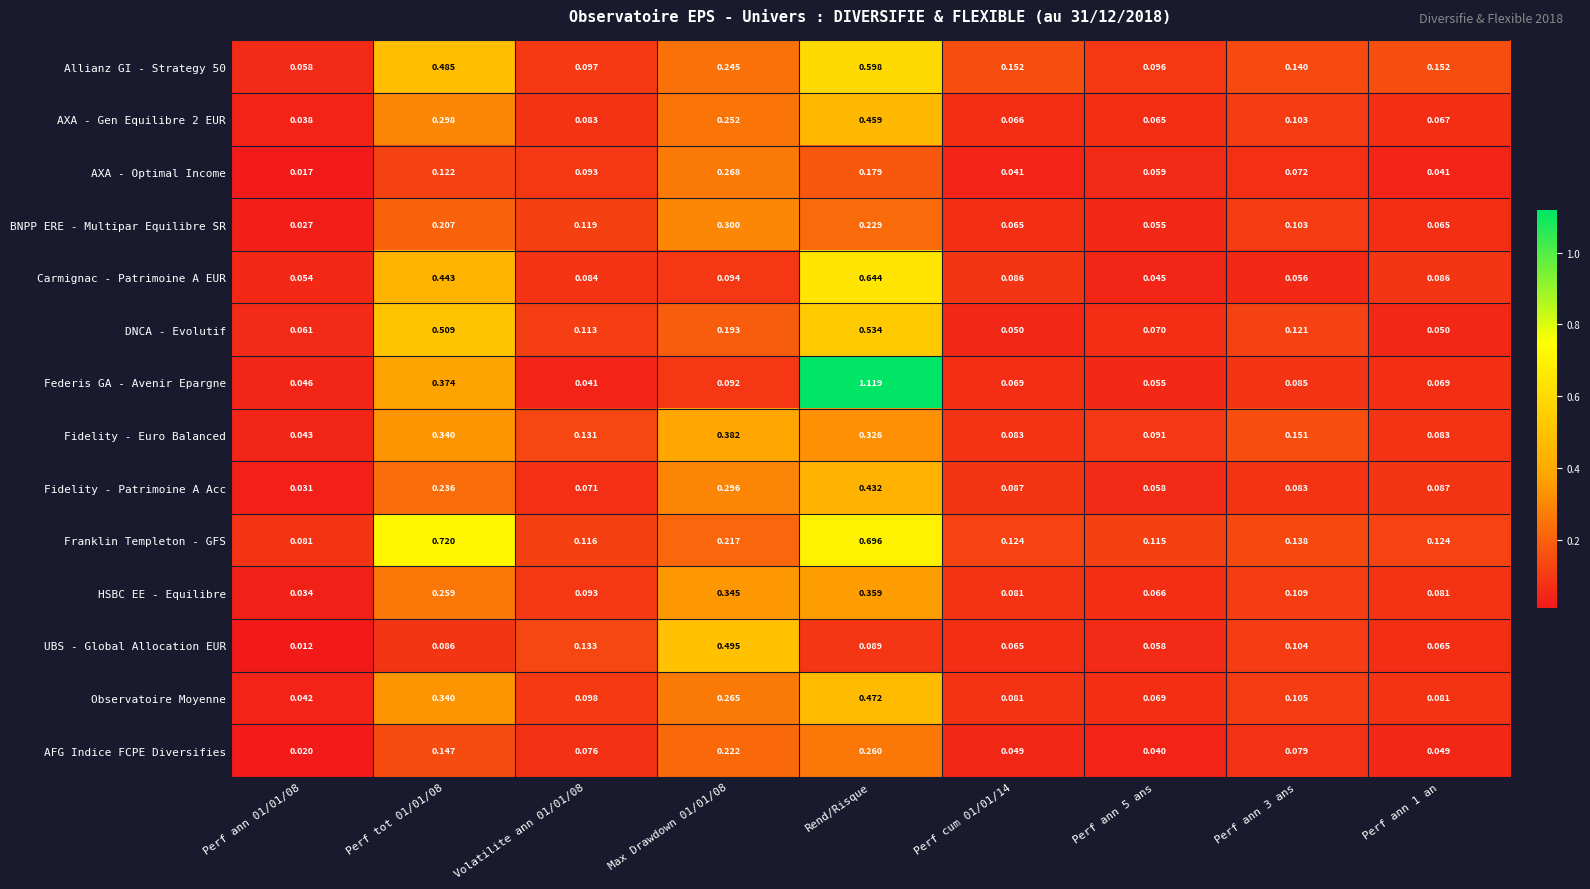

Is the value of Franklin Templeton - GFS at Perf ann 5 ans greater than the value of AXA - Optimal Income at Rend/Risque?

No